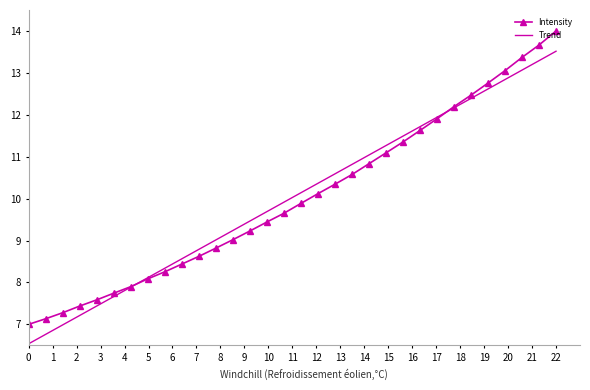

What is the highest value of the Trend series?

13.5